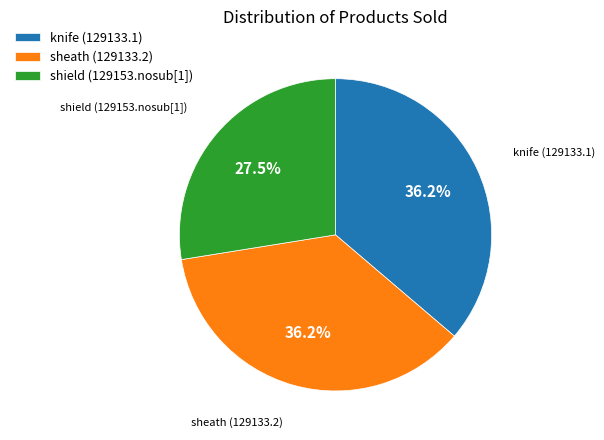

The sheath (129133.2) slice represents 23% of the pie. True or false?

False